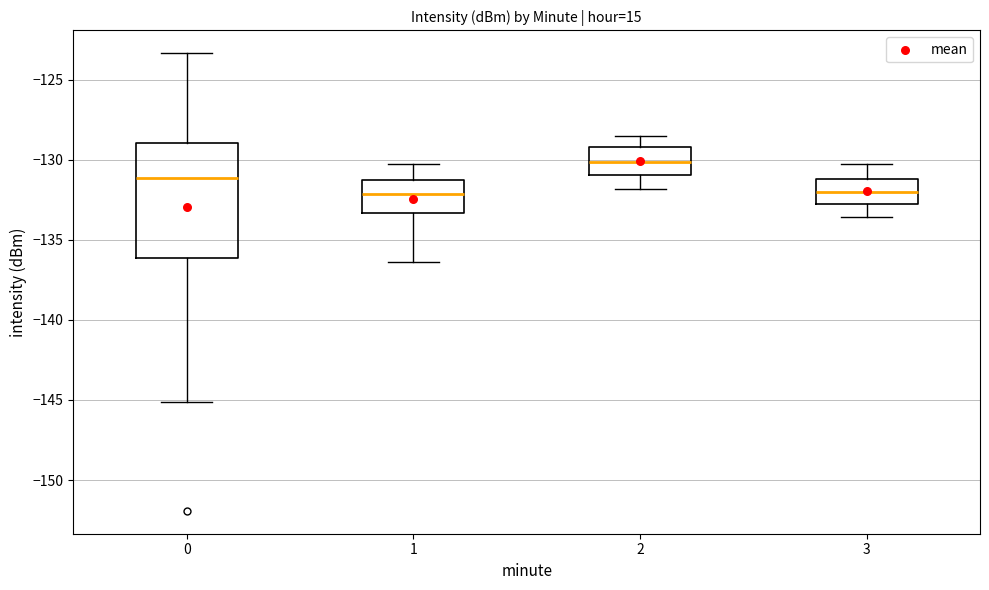

Reading left to right, read every box against the y-axis: the position of its median line, the range the box covers, and the ends of its whiskers. The values are not printed on the chart, so give them approximately, as read against the axis.

0: median -131.0, box -136.0 to -129.0, whiskers -145.0 to -123.5
1: median -132.0, box -133.5 to -131.5, whiskers -136.5 to -130.5
2: median -130.0, box -131.0 to -129.0, whiskers -132.0 to -128.5
3: median -132.0, box -133.0 to -131.0, whiskers -133.5 to -130.5